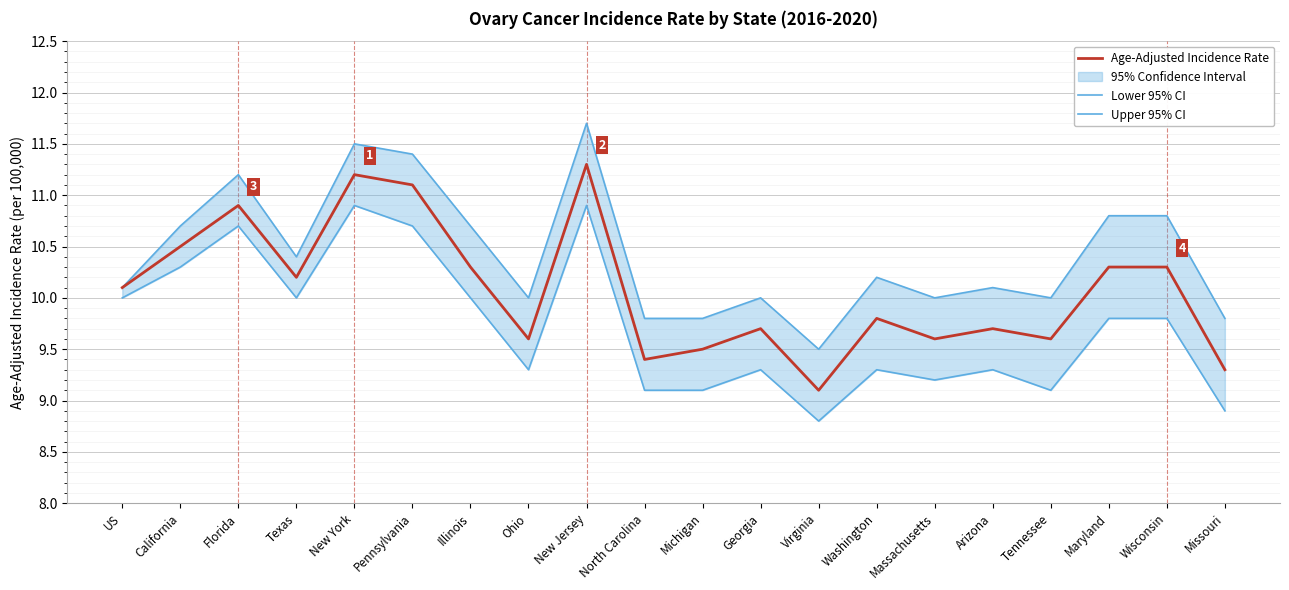

What is the value of the Upper 95% CI point at the 16th from the left?

10.1